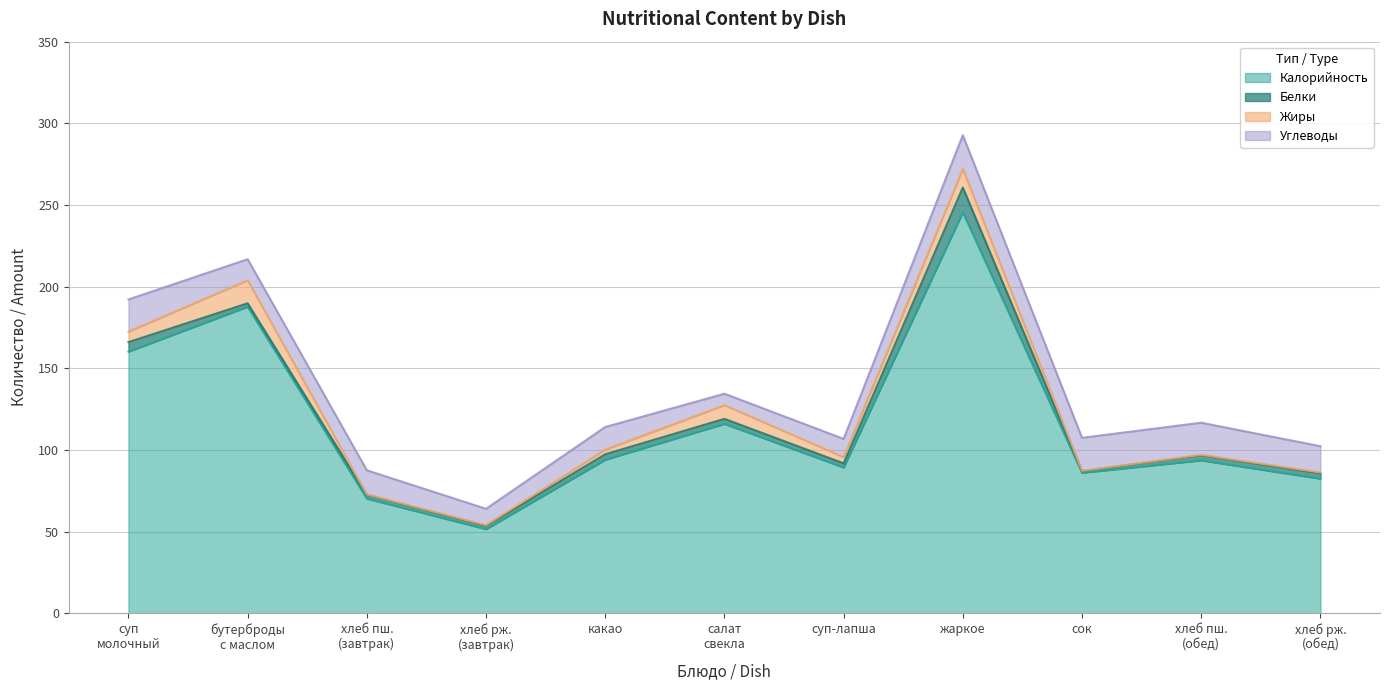

What is the minimum value shown in the chart?

0.2